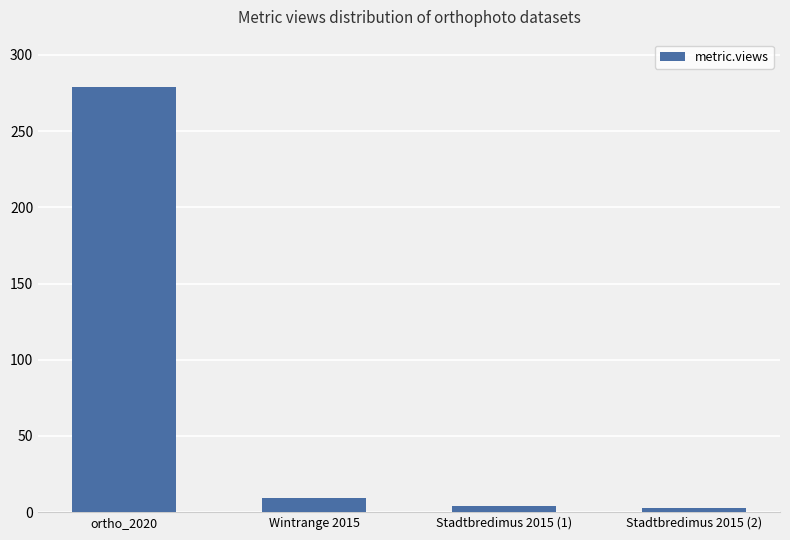

What position from the left is Stadtbredimus 2015 (2)?

4